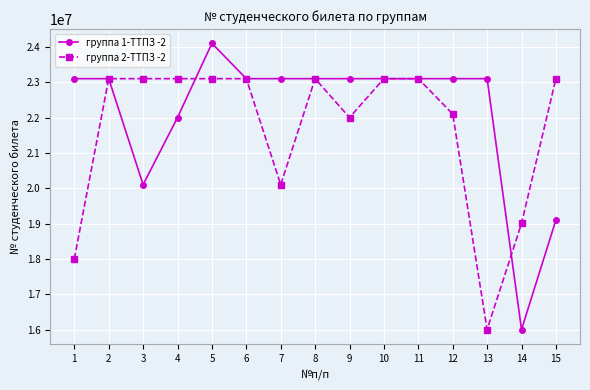

The value of группа 1-ТТПЗ -2 at 4 is 33884910. True or false?

False